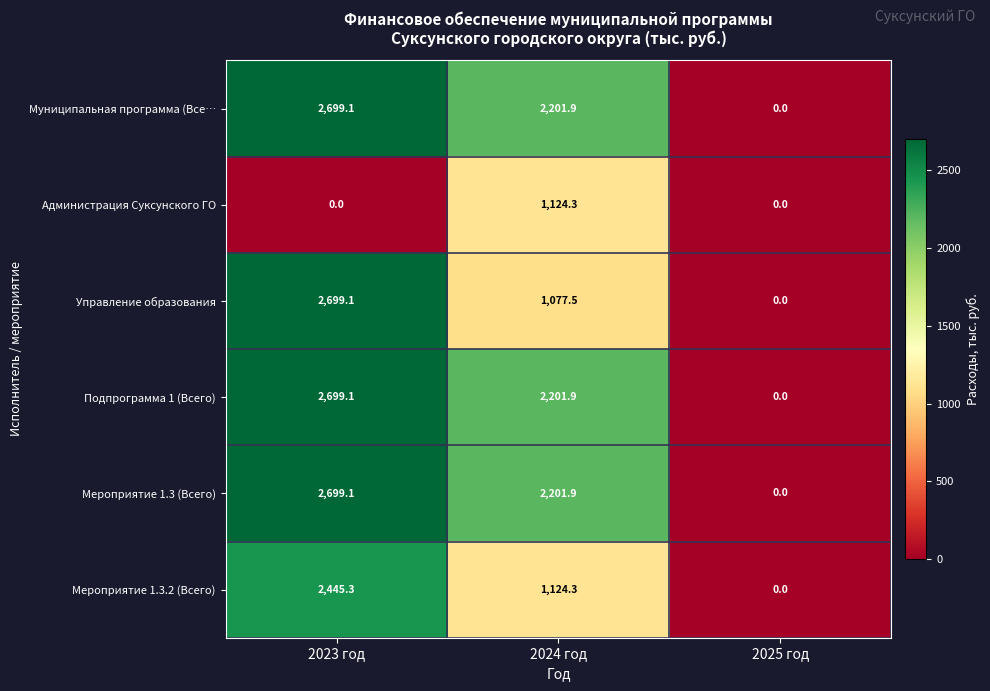

At which category is the sum across all series the highest?

2023 год